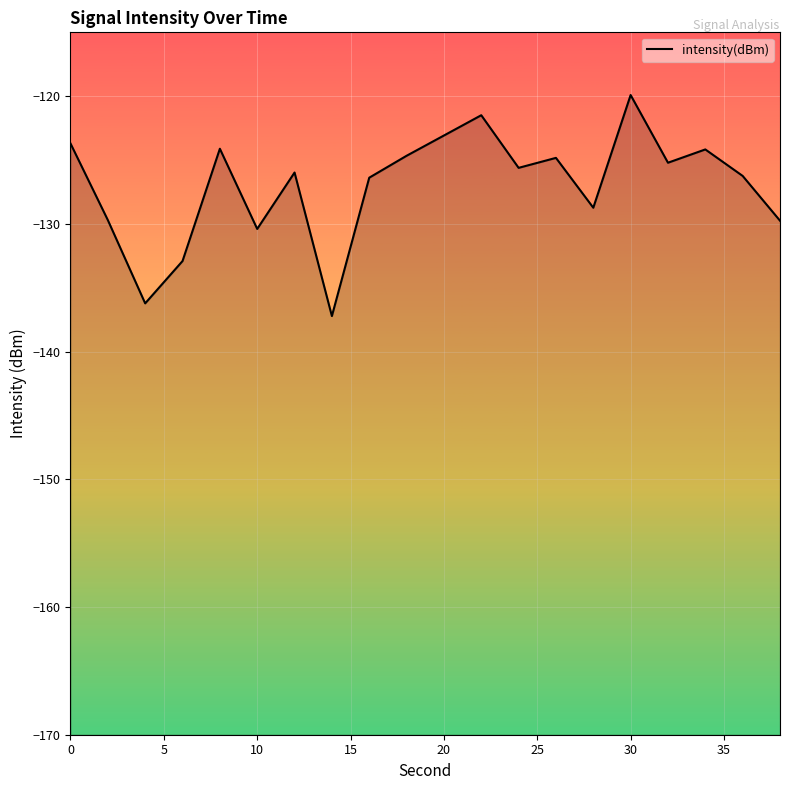

Reading left to right, transcribe all the data shown in this chart.

-123.7	-129.7	-136.2	-132.9	-124.1	-130.4	-126.0	-137.2	-126.4	-124.7	-123.1	-121.5	-125.6	-124.8	-128.7	-119.9	-125.2	-124.2	-126.2	-129.7